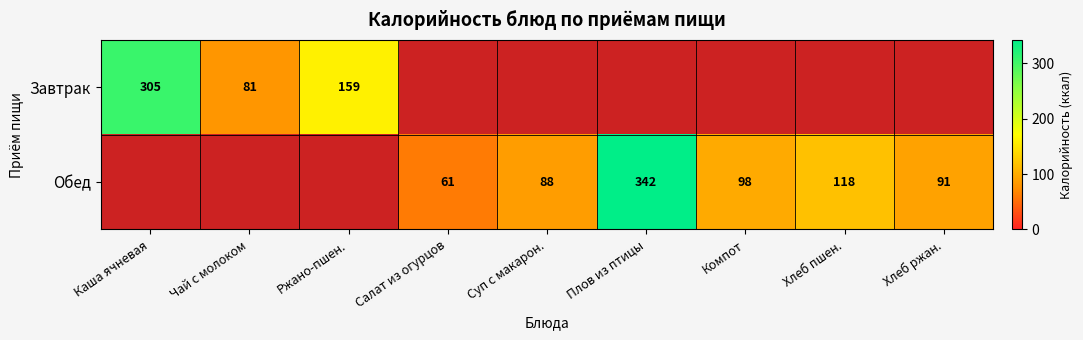

What is the difference between the Обед values at Хлеб пшен. and Компот?

20